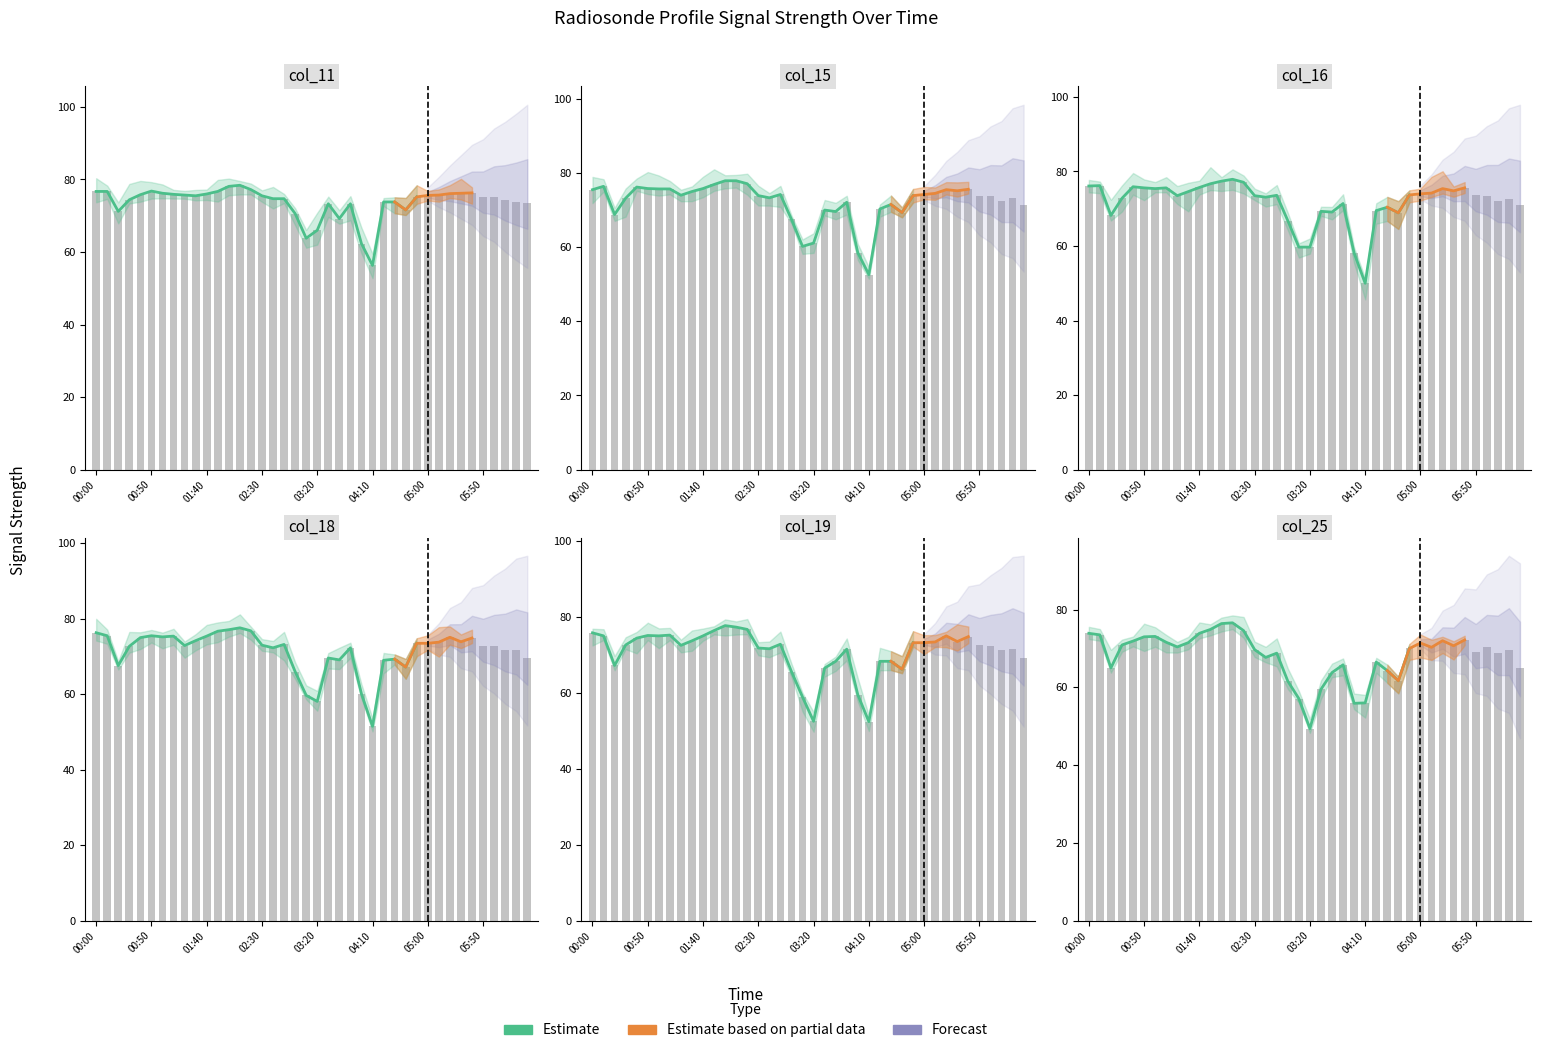

What is the value of the col_18 bar at the 33rd from the left?

75.1